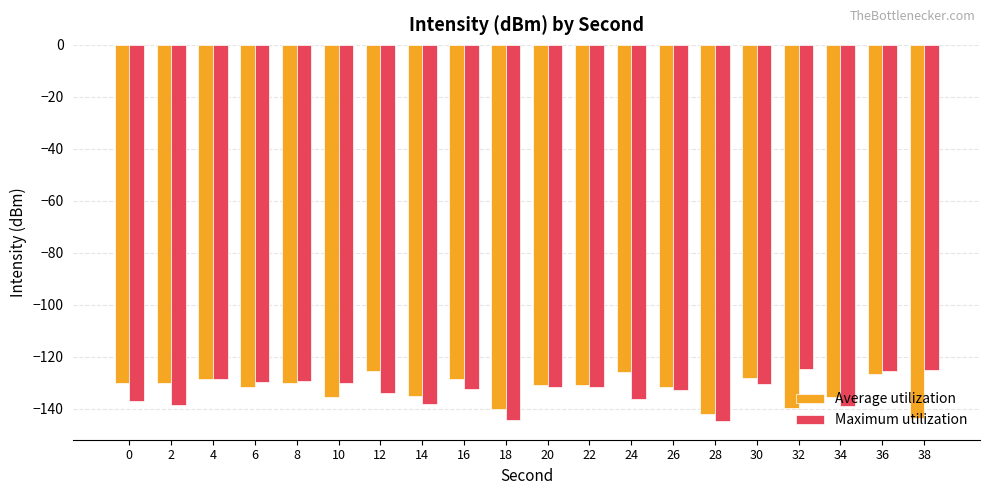

How many distinct data groups are displayed?

2